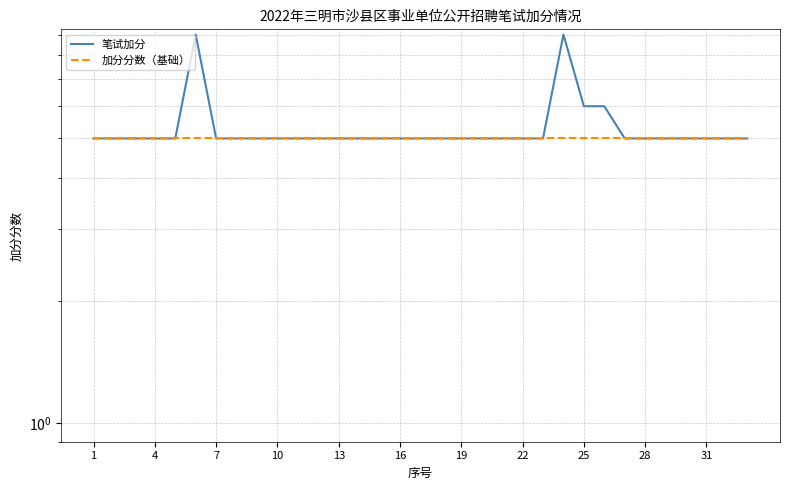

Count the number of categories in the chart.

33